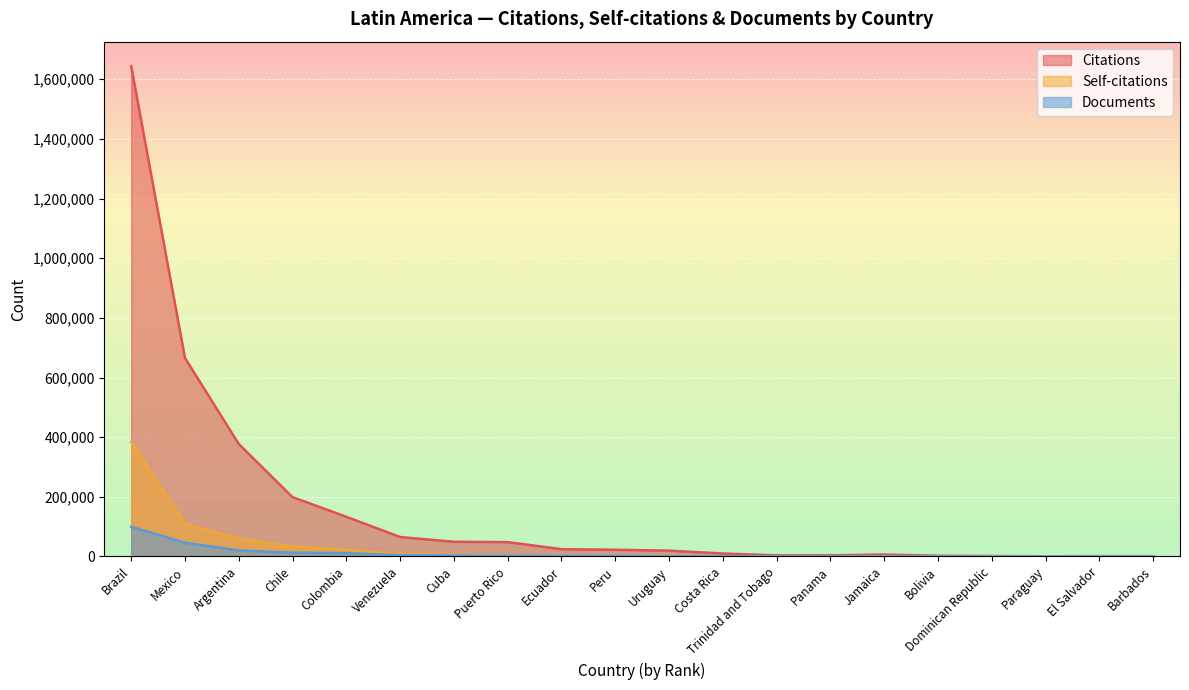

Reading right to left, extract all data points from this chart.

Citations: Barbados=1063	El Salvador=1120	Paraguay=682	Dominican Republic=1606	Bolivia=2421	Jamaica=6434	Panama=3812	Trinidad and Tobago=3739	Costa Rica=9973	Uruguay=19629	Peru=22464	Ecuador=24494	Puerto Rico=48075	Cuba=49284	Venezuela=65201	Colombia=133006	Chile=198935	Argentina=377160	Mexico=665607	Brazil=1643906
Self-citations: Barbados=49	El Salvador=20	Paraguay=65	Dominican Republic=91	Bolivia=175	Jamaica=374	Panama=195	Trinidad and Tobago=241	Costa Rica=699	Uruguay=2713	Peru=2372	Ecuador=3101	Puerto Rico=2504	Cuba=5741	Venezuela=7918	Colombia=21370	Chile=34127	Argentina=59853	Mexico=108704	Brazil=383410
Documents: Barbados=65	El Salvador=84	Paraguay=85	Dominican Republic=142	Bolivia=161	Jamaica=227	Panama=248	Trinidad and Tobago=297	Costa Rica=579	Uruguay=1187	Peru=1879	Ecuador=1982	Puerto Rico=2144	Cuba=2930	Venezuela=4014	Colombia=11341	Chile=12691	Argentina=20298	Mexico=46076	Brazil=99548